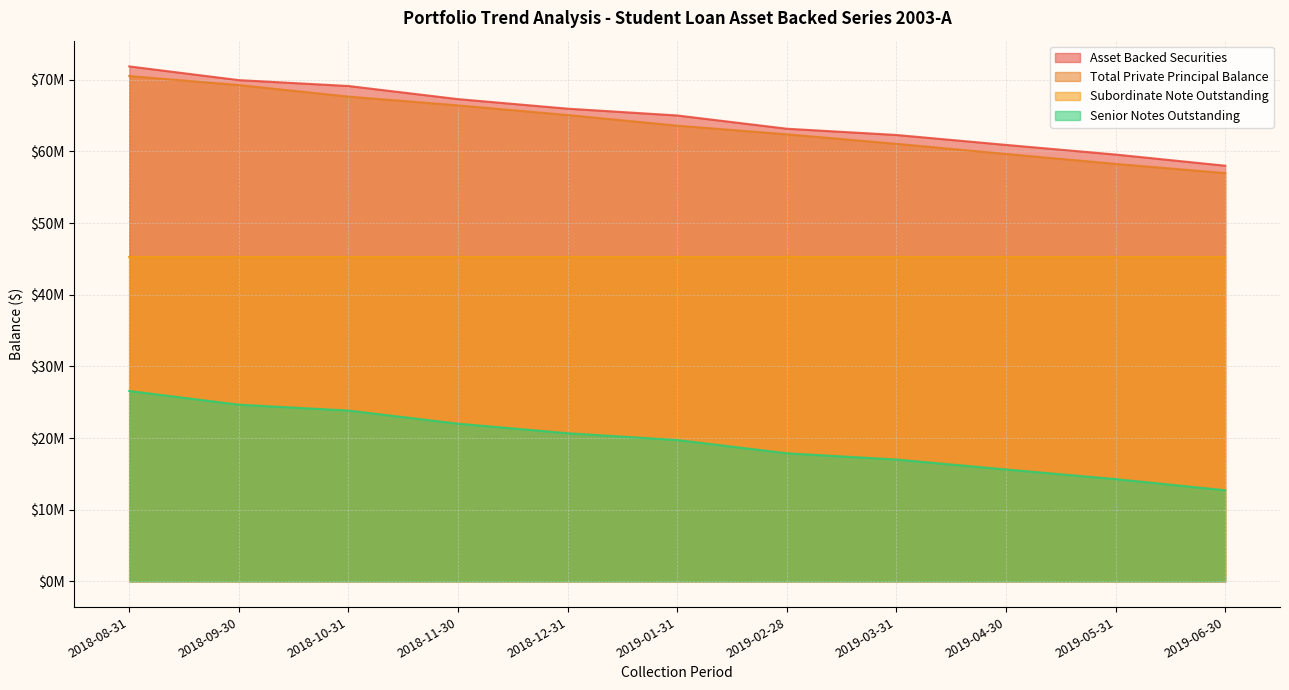

True or false: Asset Backed Securities has more than 1 points higher than both neighbors.

False